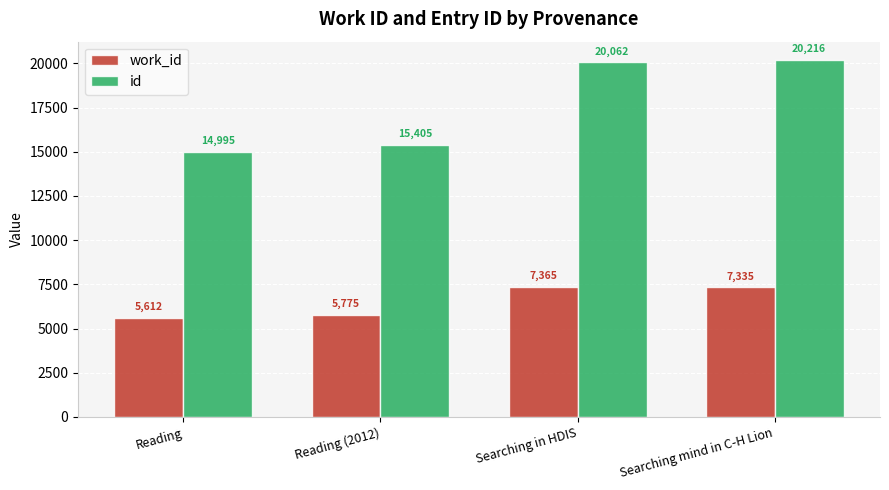

Which category has the highest value across all series?

Searching mind in C-H Lion